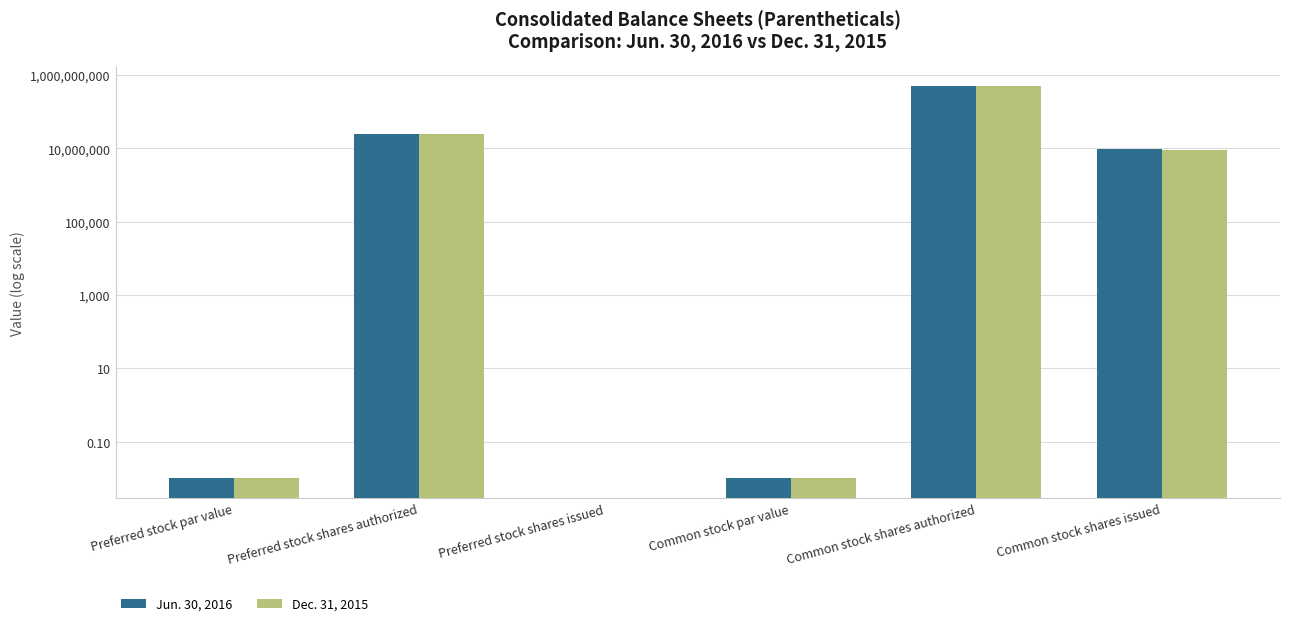

Count the number of data series in this chart.

2